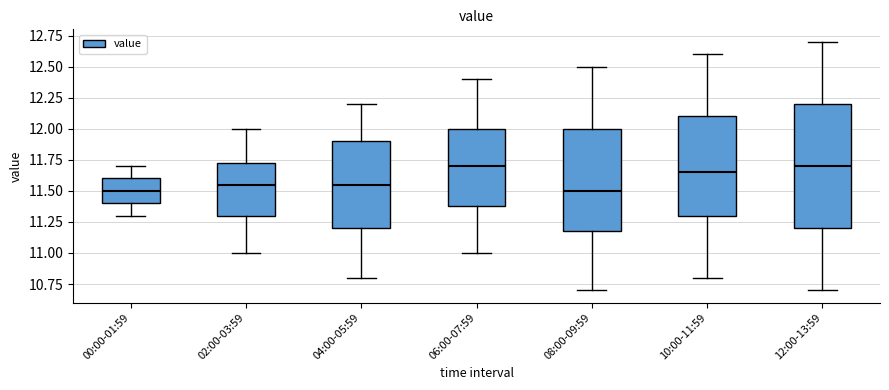

Comparing the boxes themselves (not the whiskers), which one is the tallest?

12:00-13:59